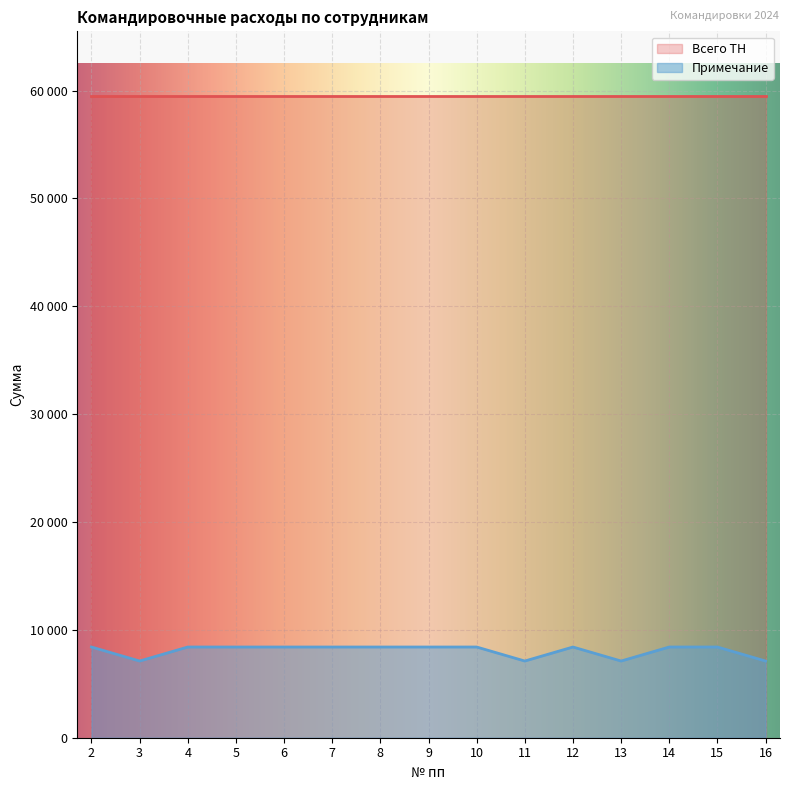

Which has a higher value, 14 or 7?

14